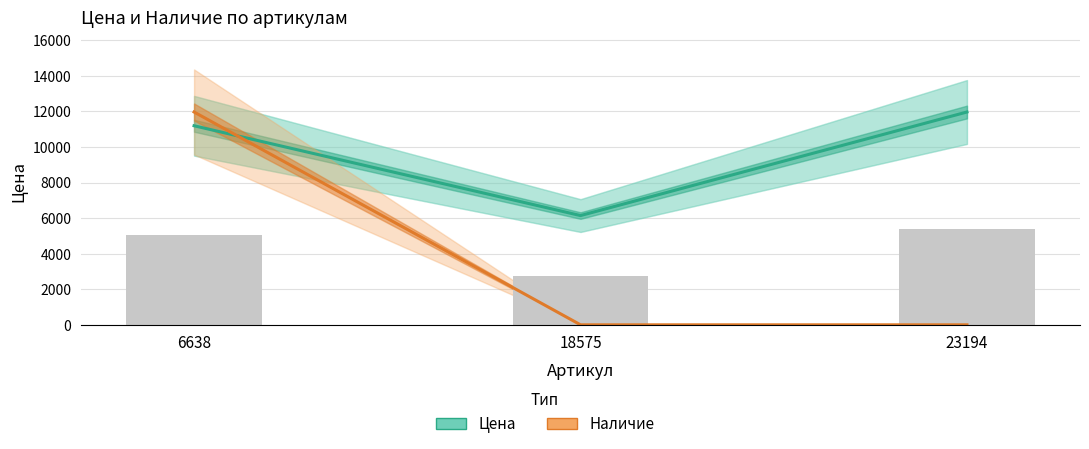

At how many categories does at least one series exceed 4555?

3